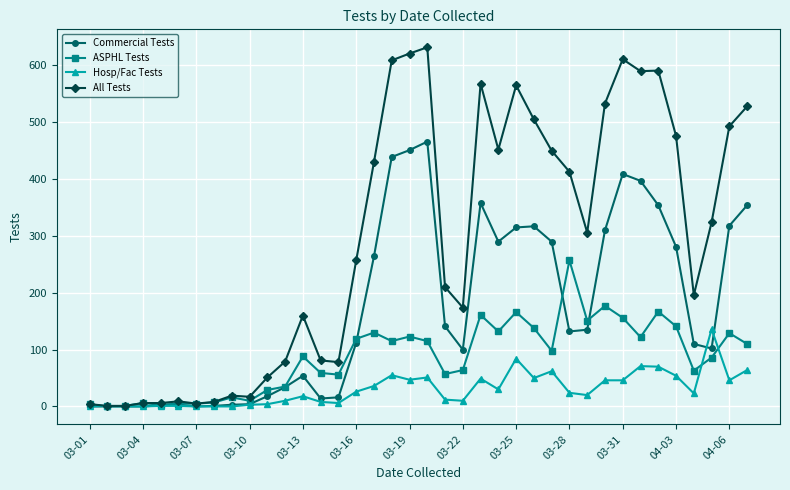

What is the greatest value displayed?

632